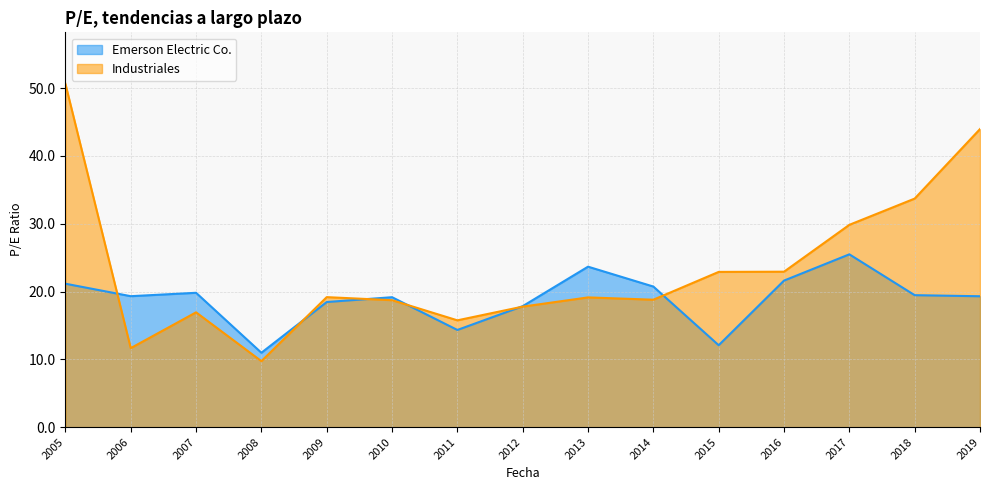

The value of Industriales at 2005 is 69.9. True or false?

False